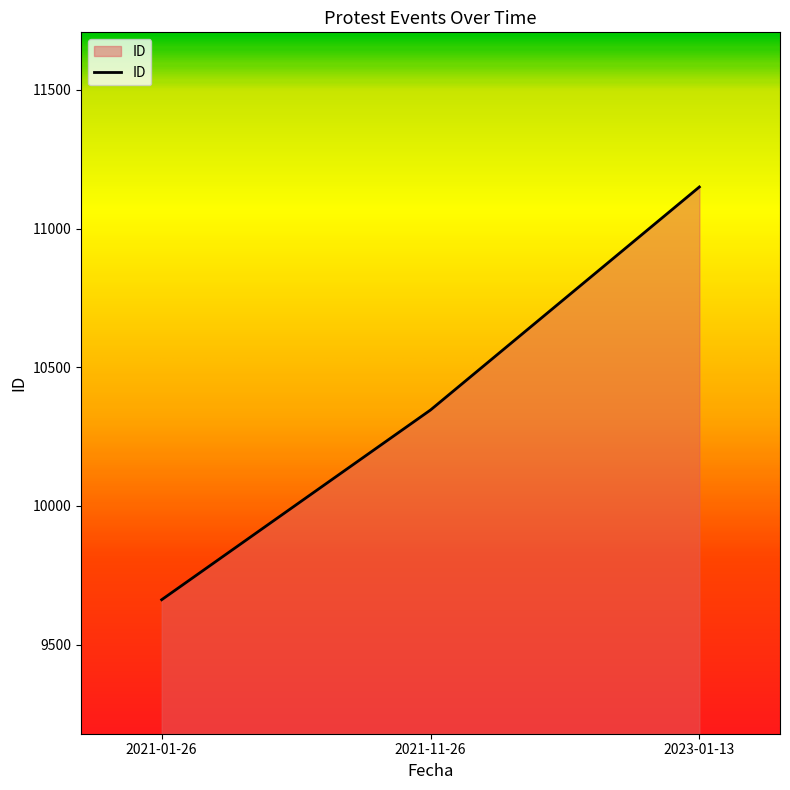

Does the chart display data point markers on the line(s)?

No